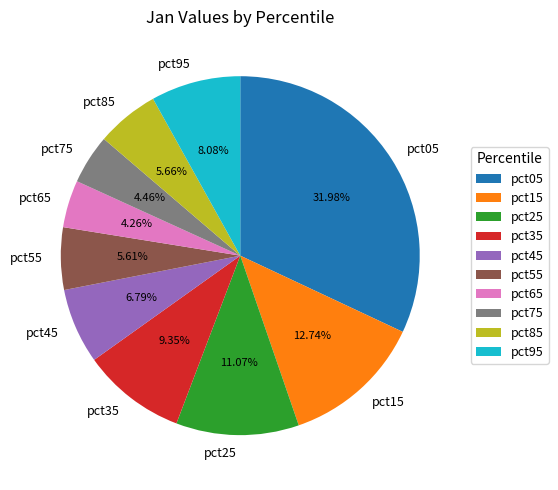

Does pct85 represent more than half of the total?

No